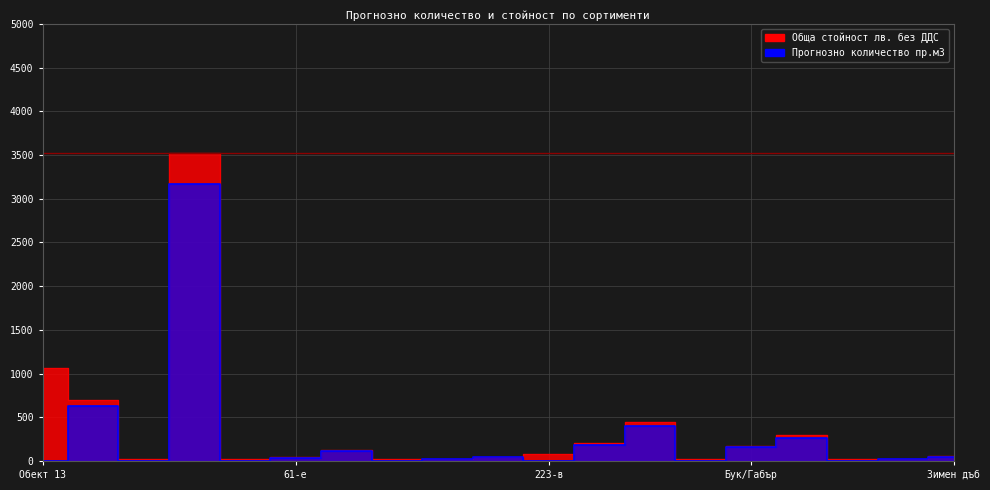

What is the label of the 11th point from the right?

61-е Липа Техн.